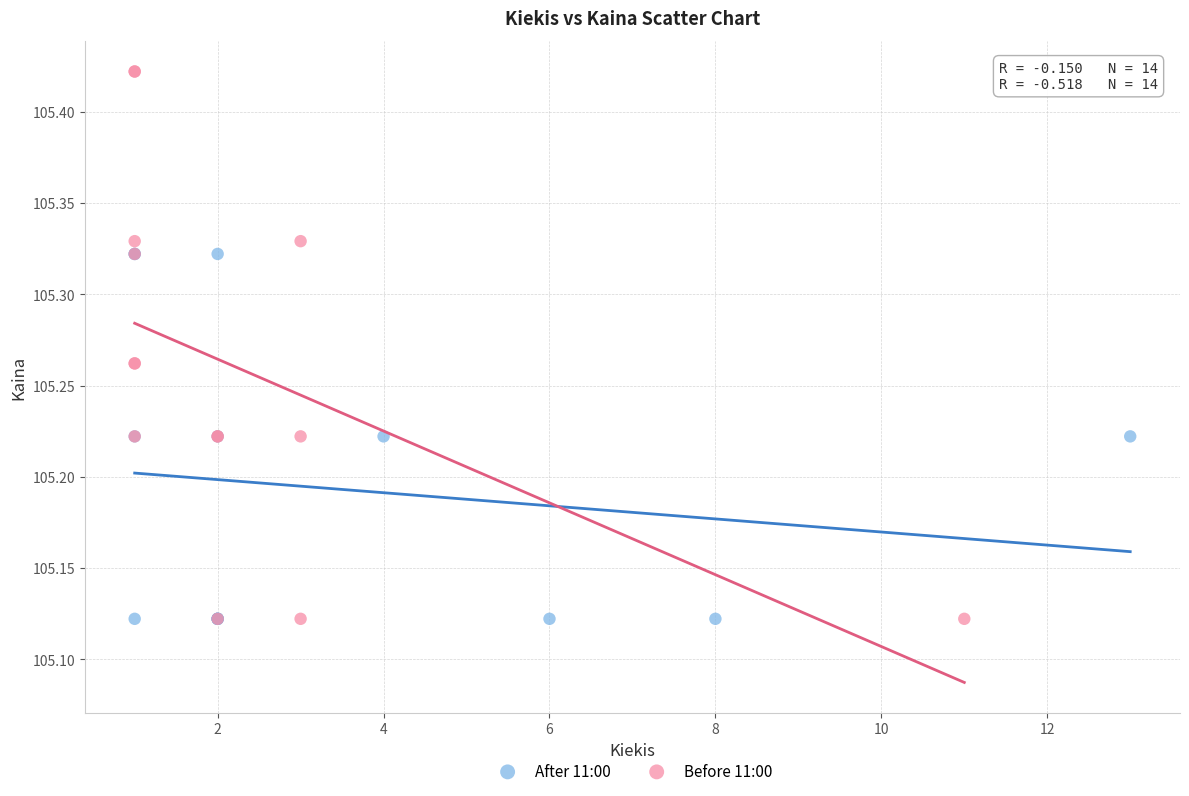

Which series has the largest Y range (max minus min)?

Before 11:00